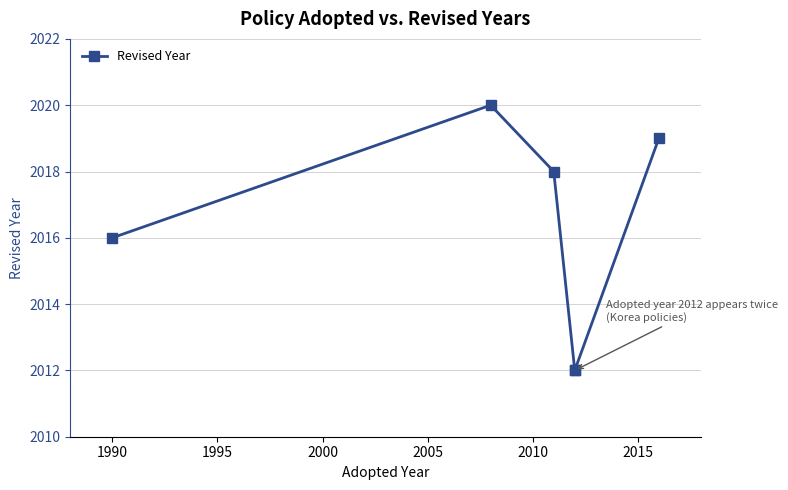

What is the value of the 4th point from the left?

2012